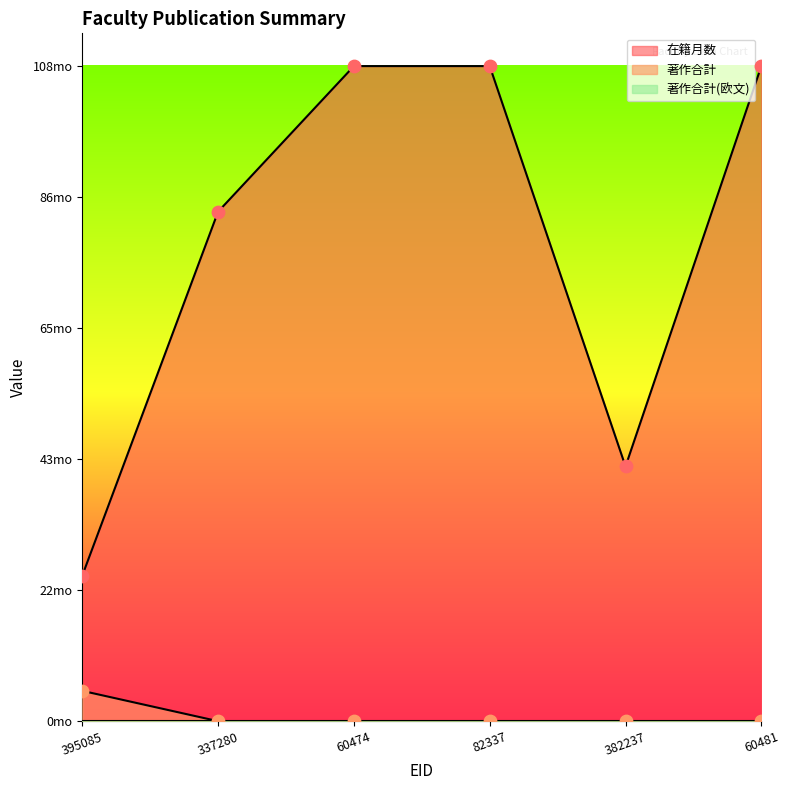

Which series contains the lowest Y value?

著作合計